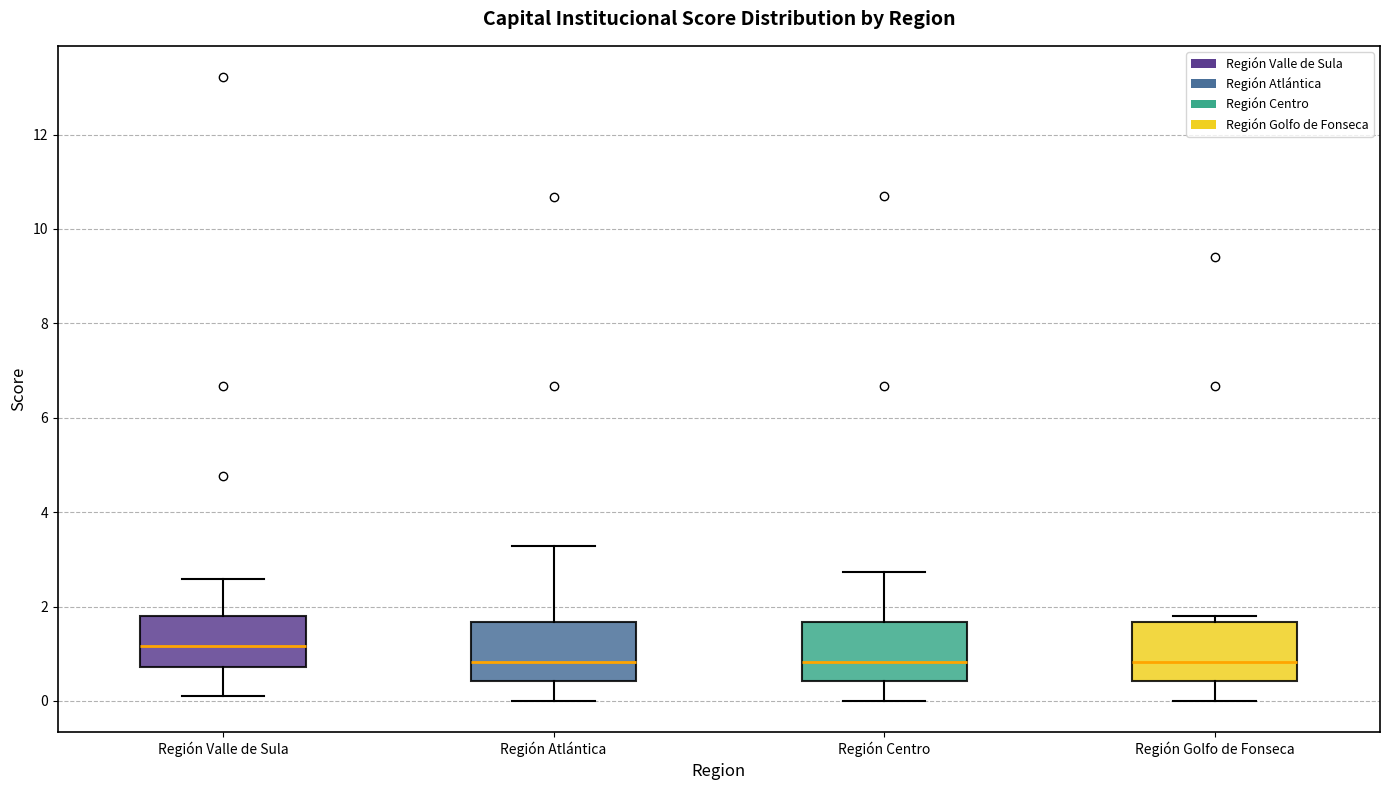

Reading left to right, transcribe this box plot: for each box, give where its median line is, the range the box spans, and where its two whiskers end, as read against the y-axis. The values are not printed on the chart, so give them approximately, as read against the axis.

Región Valle de Sula: median 1.2, box 0.8 to 1.8, whiskers 0.2 to 2.6
Región Atlántica: median 0.8, box 0.4 to 1.6, whiskers 0.0 to 3.2
Región Centro: median 0.8, box 0.4 to 1.6, whiskers 0.0 to 2.8
Región Golfo de Fonseca: median 0.8, box 0.4 to 1.6, whiskers 0.0 to 1.8